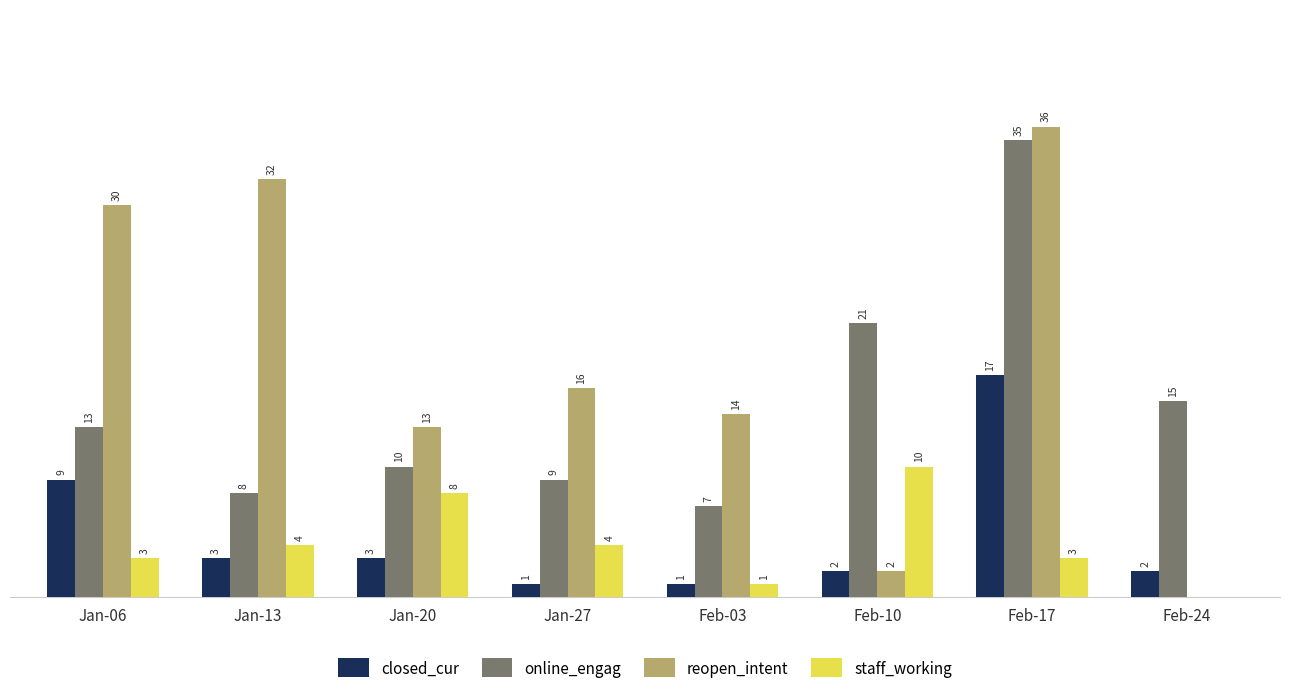

Which series changed the most between Jan-13 and Feb-03?

reopen_intent